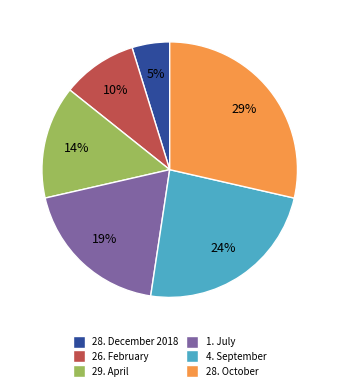

What percentage is the 29. April slice, to the nearest percent?

14%